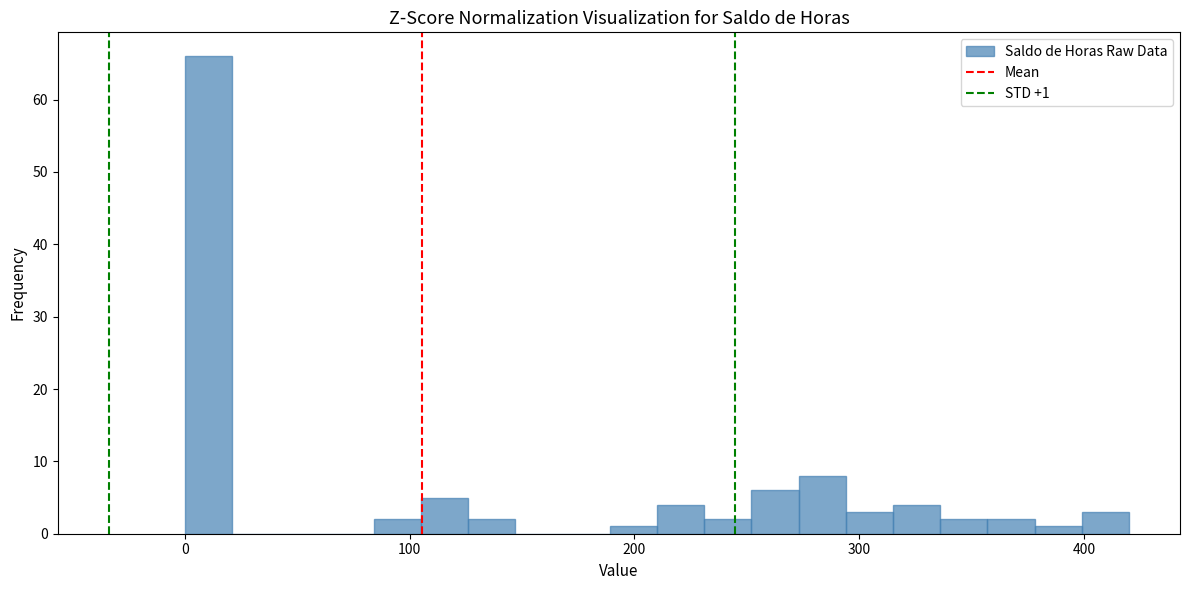

Around what value on the x-axis is the tallest bar? Give the approximate position of its centre, as read against the axis.

10